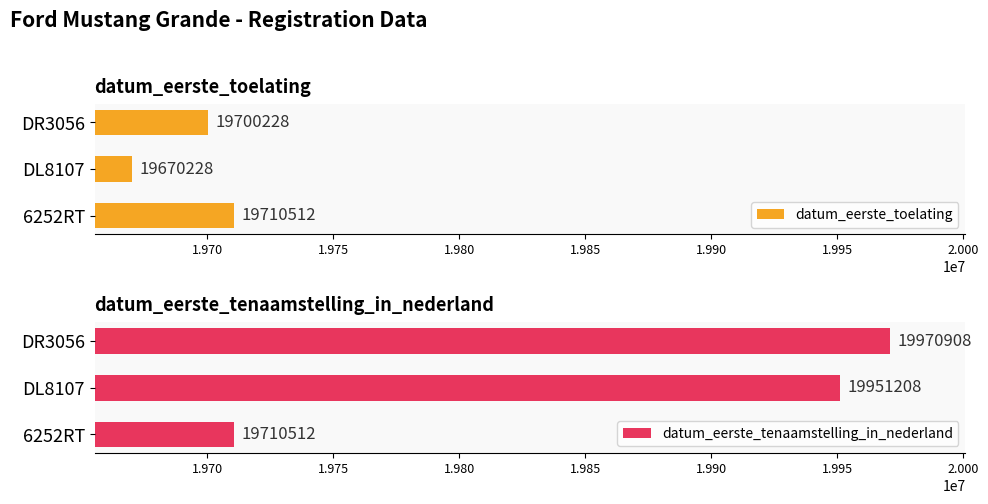

How many categories are shown in the chart?

3